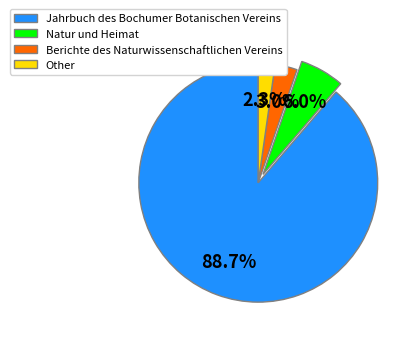

To the nearest percent, what percentage of the pie is Natur und Heimat?

6%